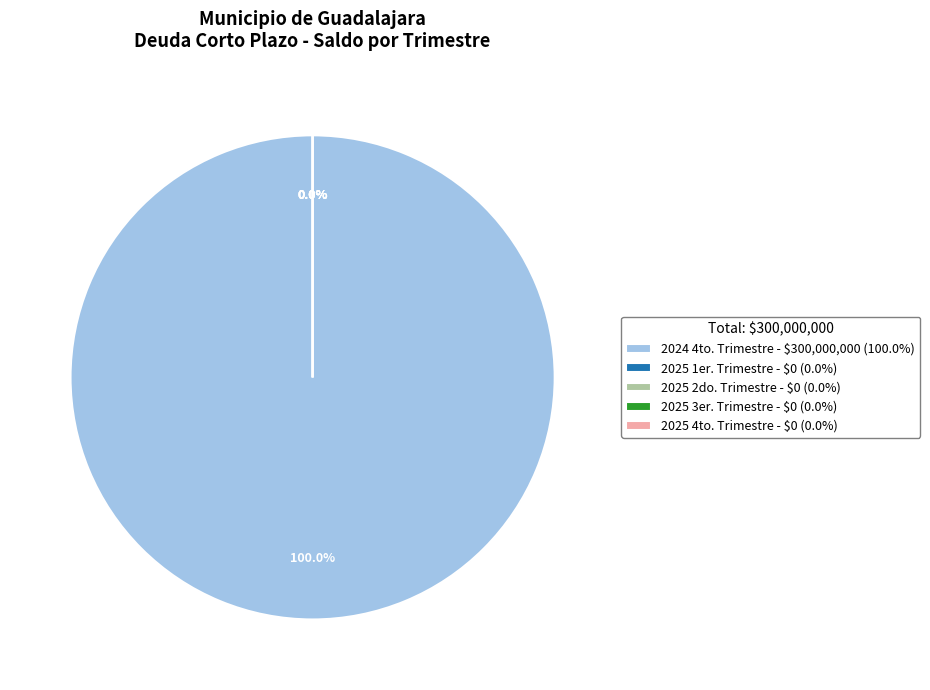

Between 2025 4to. Trimestre and 2024 4to. Trimestre, which is larger?

2024 4to. Trimestre